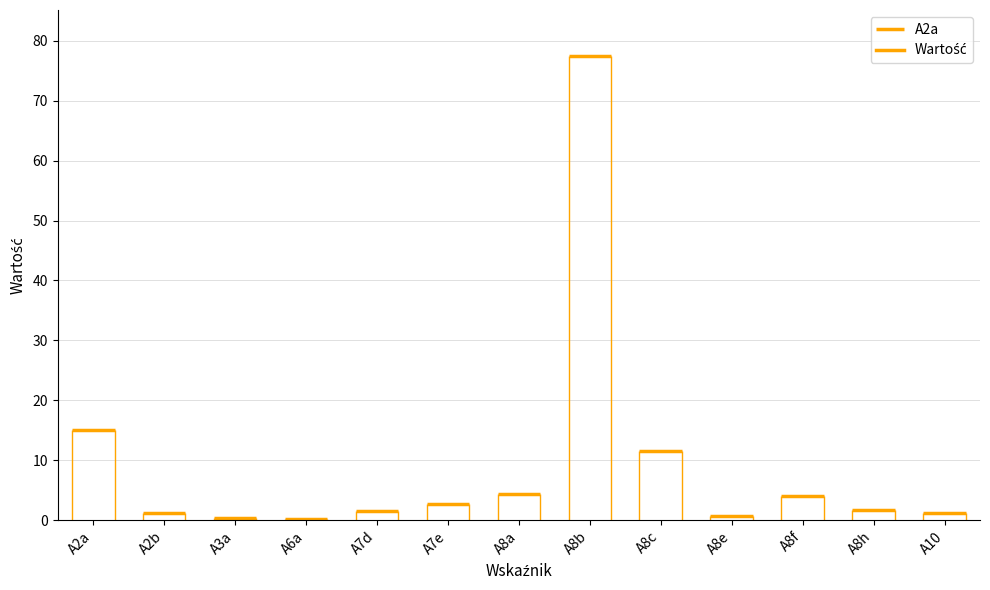

Reading left to right, what are all the values shown in this chart?

15.0	1.3	0.5	0.1	1.5	2.7	4.5	77.4	11.5	0.7	4.0	1.8	1.2